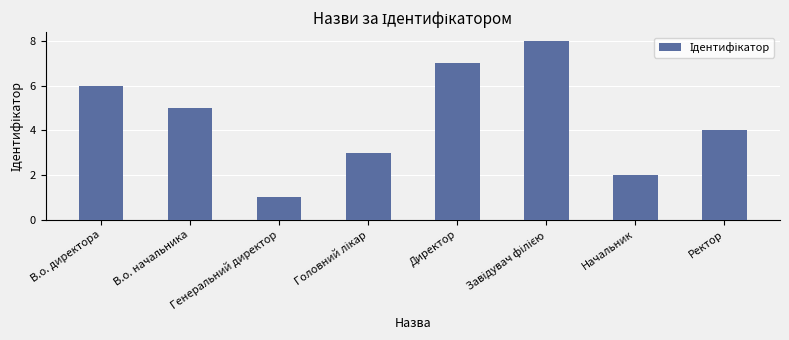

The chart shows a value of 4 at Ректор. True or false?

True